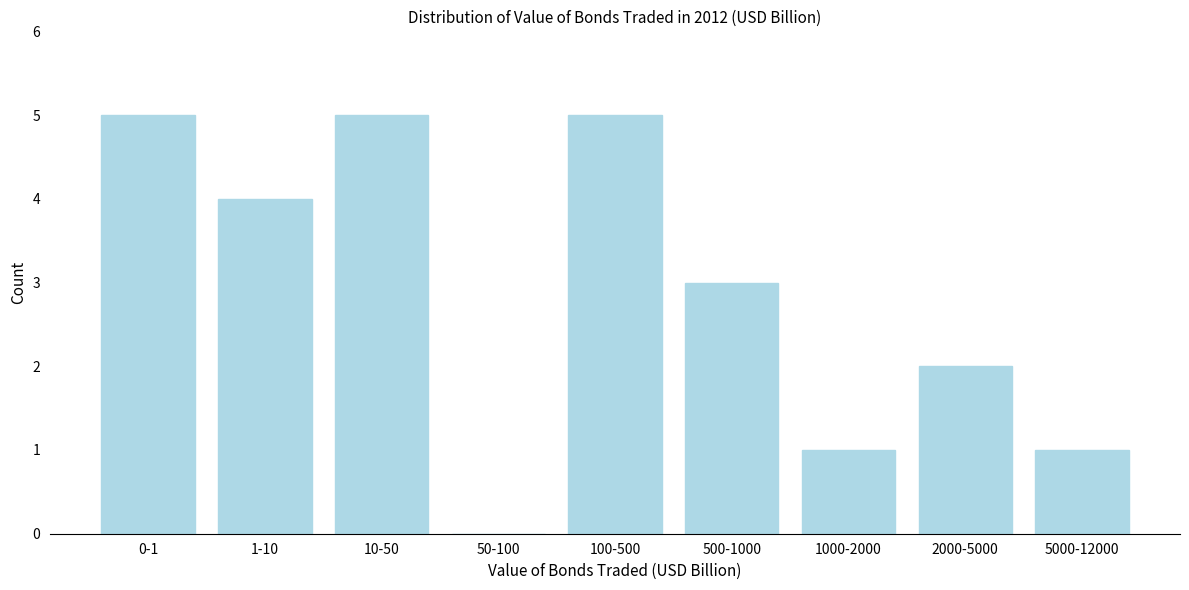

Reading right to left, list all the values displayed in this chart.

5000-12000=1	2000-5000=2	1000-2000=1	500-1000=3	100-500=5	50-100=0	10-50=5	1-10=4	0-1=5